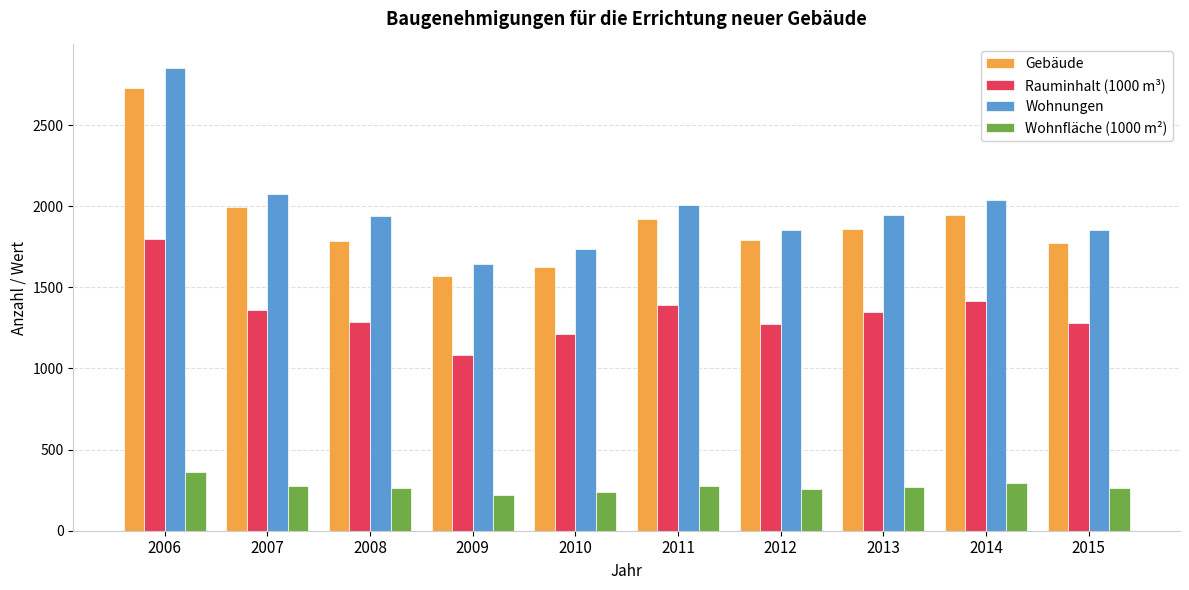

True or false: Rauminhalt (1000 m³) has a value of 1359.0 at 2007.

True